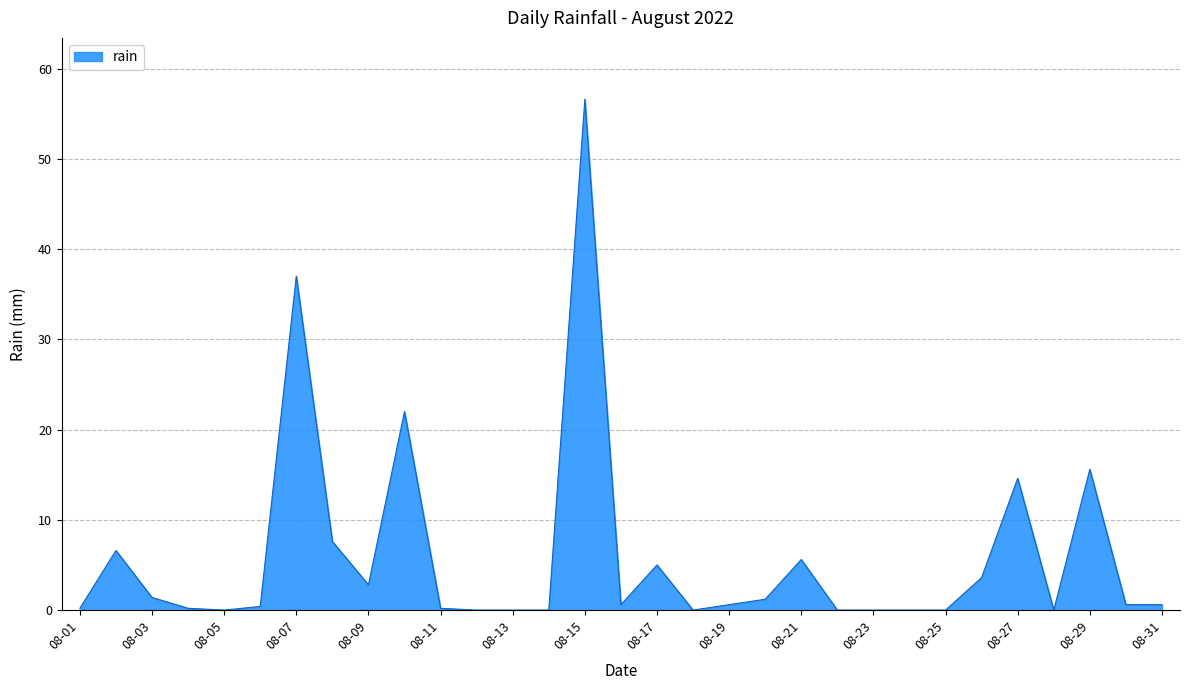

What is the greatest value displayed?

56.6